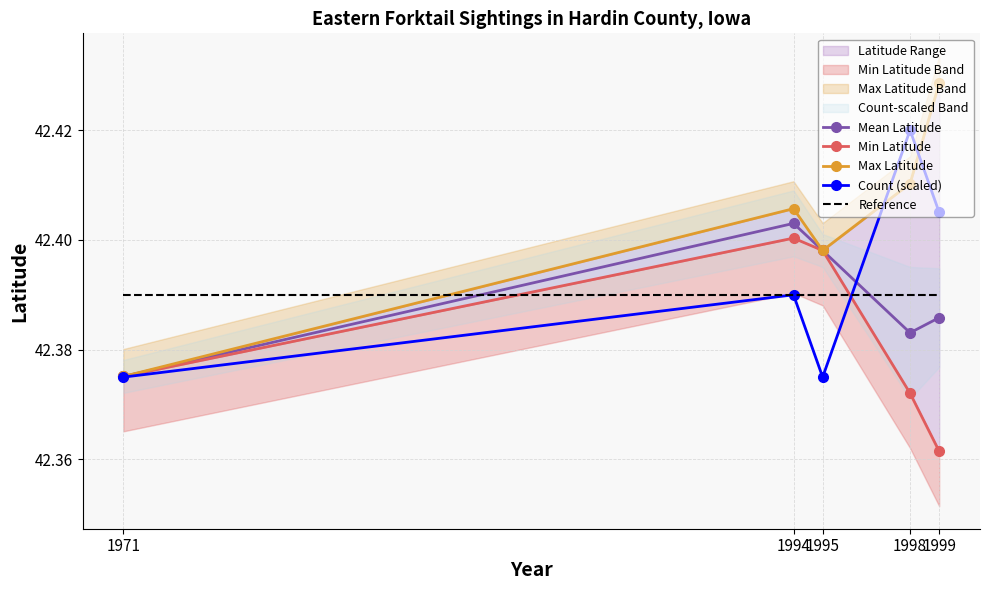

True or false: Count (scaled) has more than 2 interior local peaks.

False